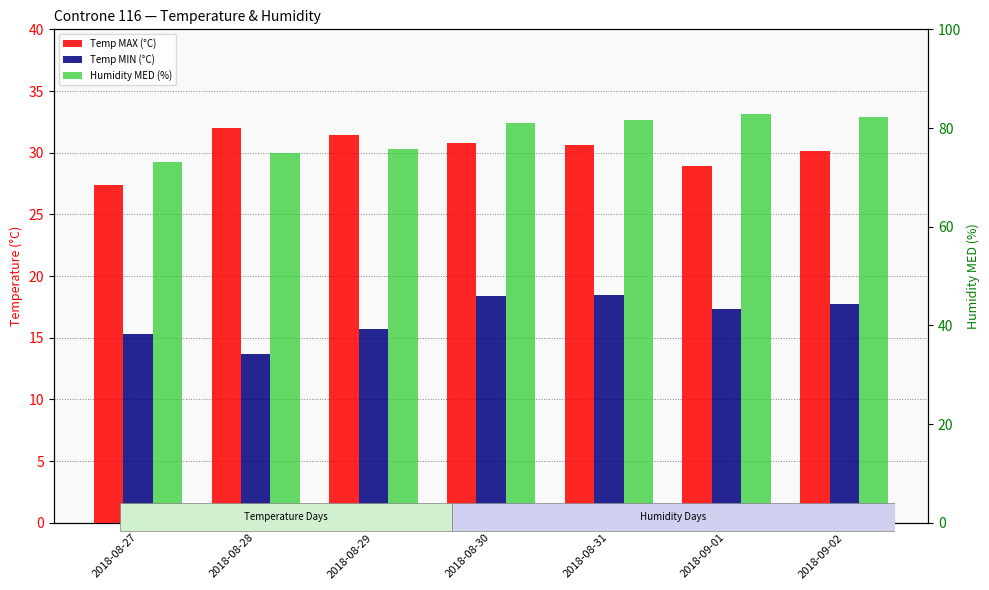

What is the difference between the maximum and second lowest values in the Temp MIN (°C) series?

3.2